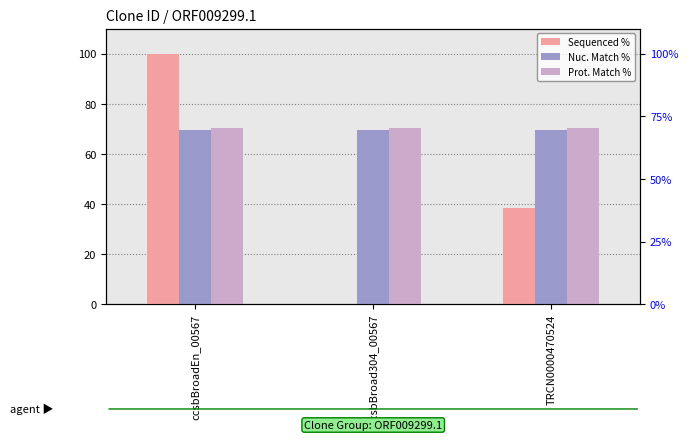

What is the average value of the Sequenced % series?

46.1